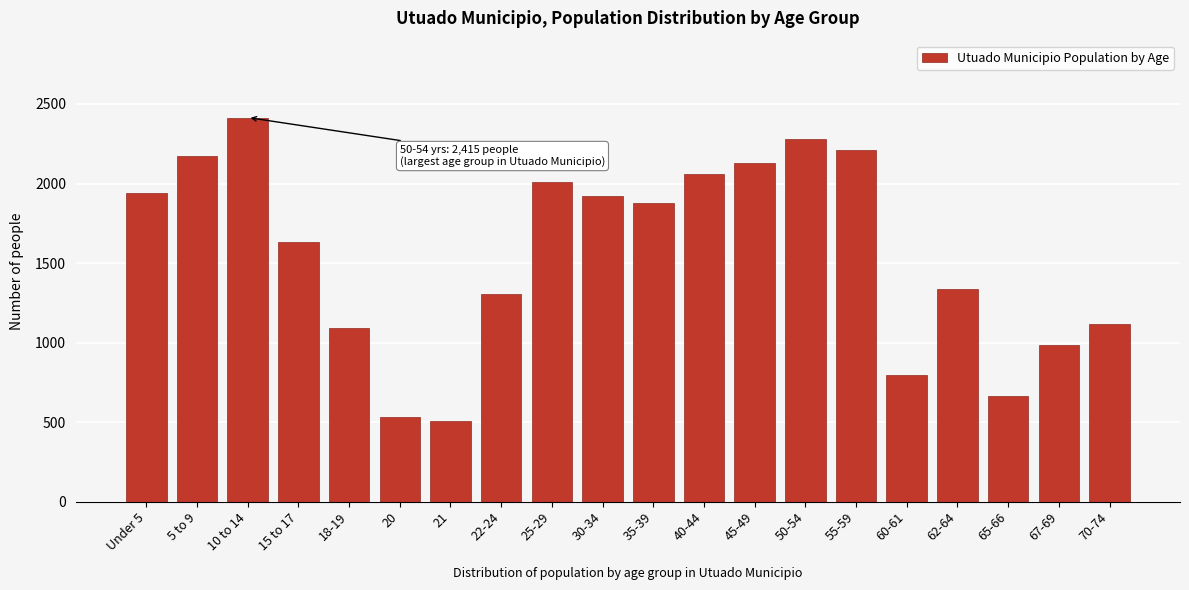

Reading left to right, extract all data points from this chart.

1939	2170	2415	1630	1093	534	507	1305	2008	1920	1878	2060	2131	2282	2212	798	1339	662	988	1119